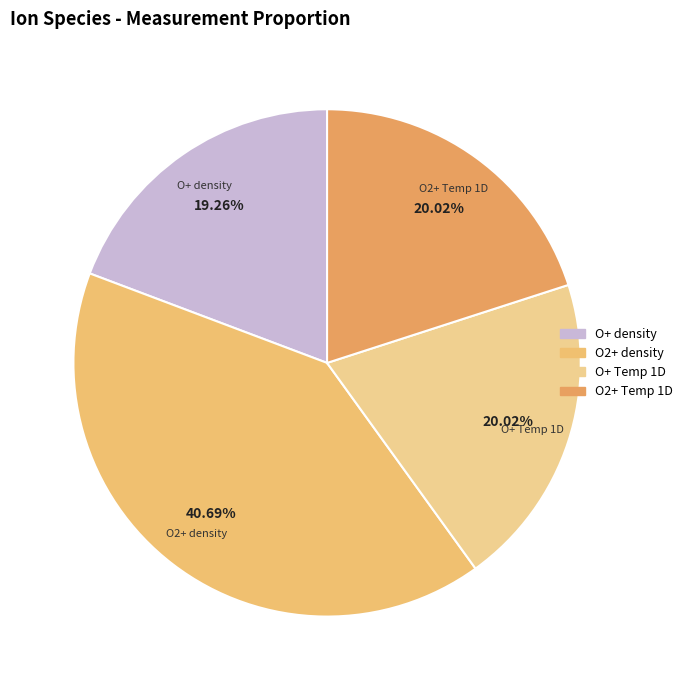

Between O2+ density and O+ Temp 1D, which is larger?

O2+ density